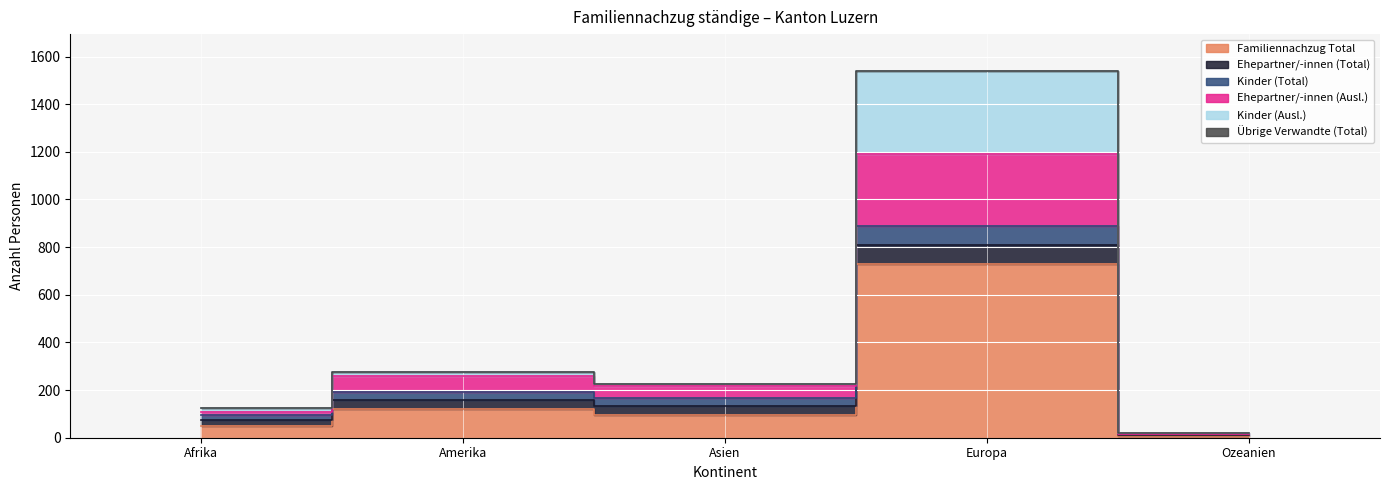

True or false: Kinder (Ausl.) has more than 1 interior local peaks.

True